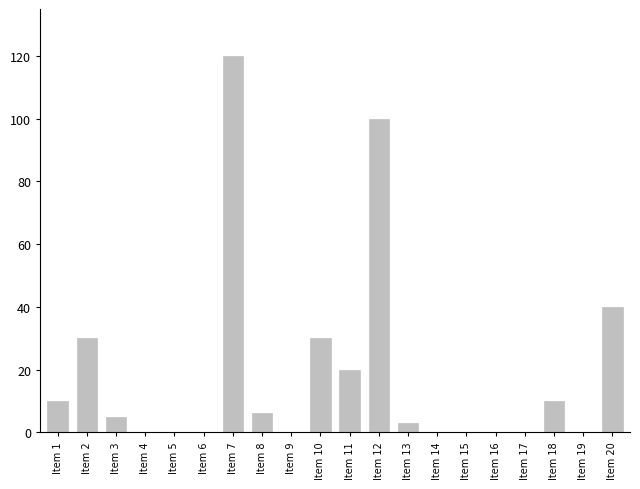

Read the value at Item 12, to the nearest 50.

100